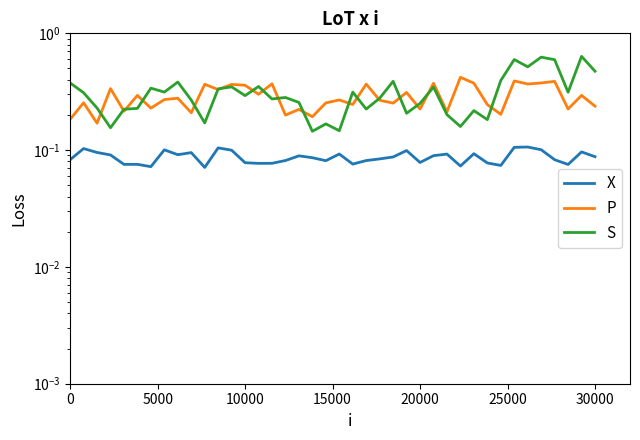

What is the sum of the P values at 10000 and 30000?

0.6